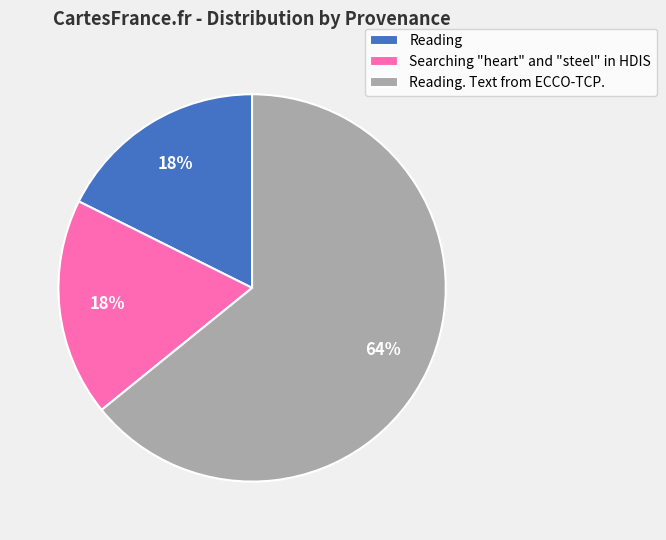

Count the number of slices in the pie.

3